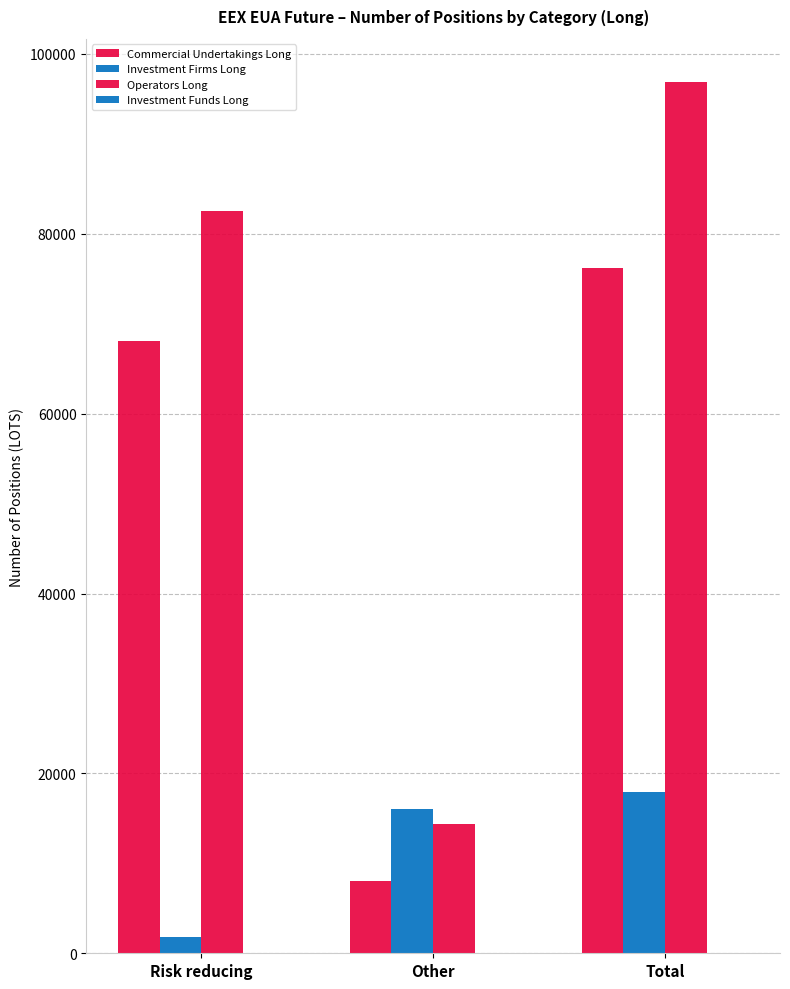

How many bars are there in total?

9